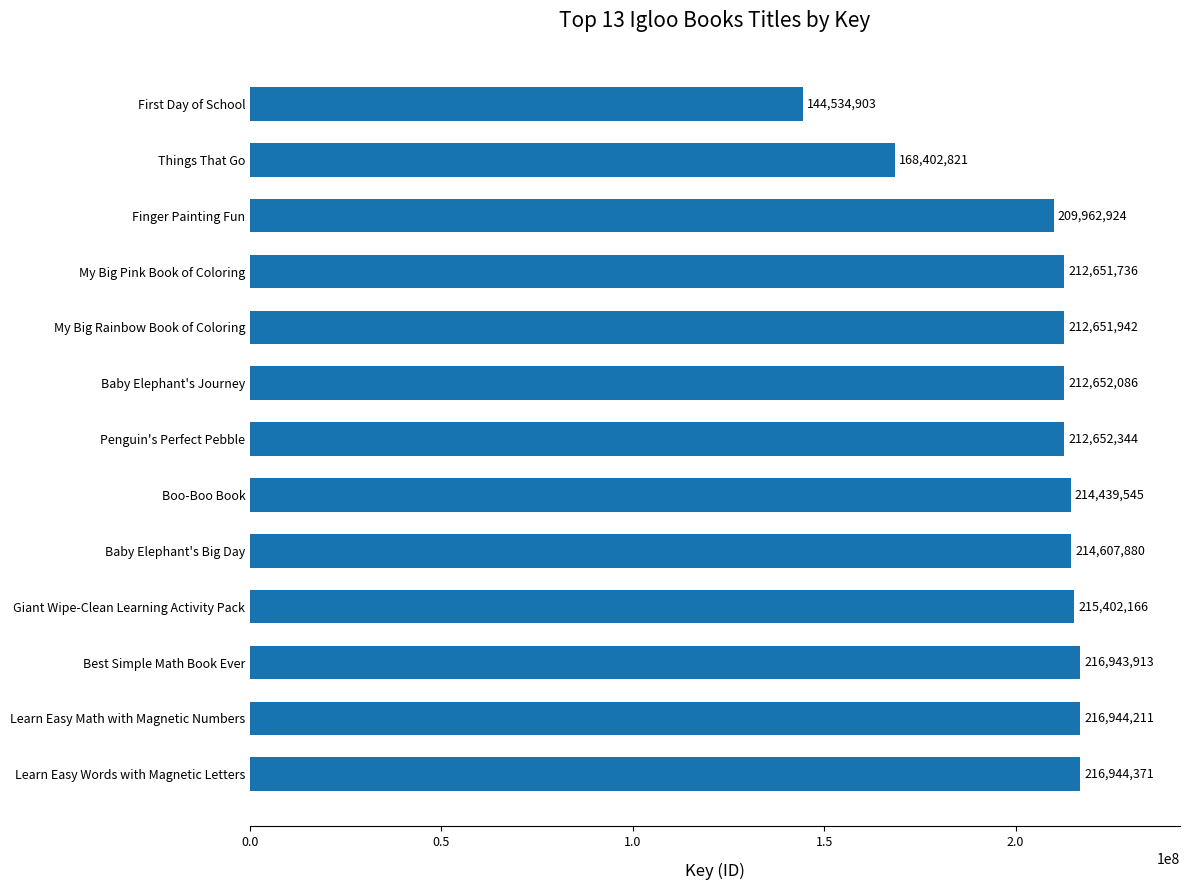

What is the sum of all values?

2668790842